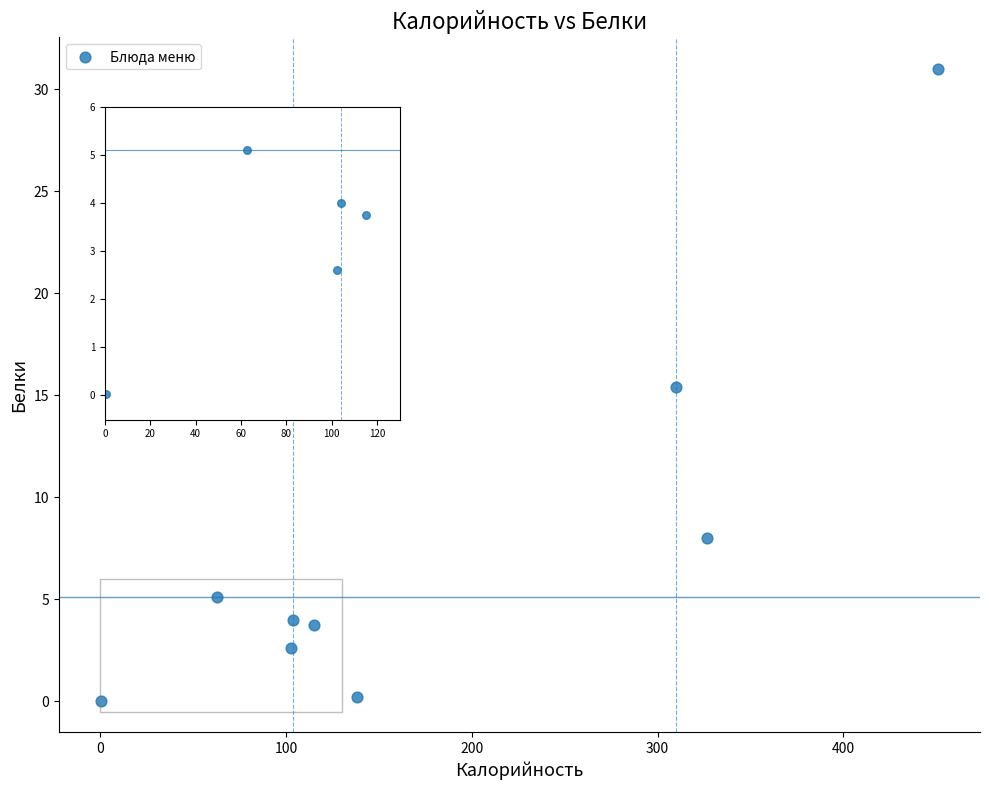

What Y value in the scatter plot is closest to 15?

15.4